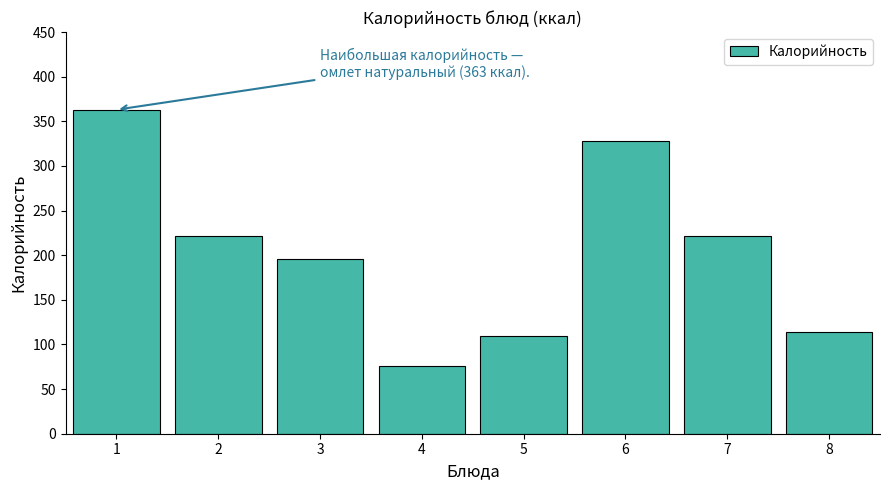

What is the ratio of the value at 6 to the value at 3?

1.7